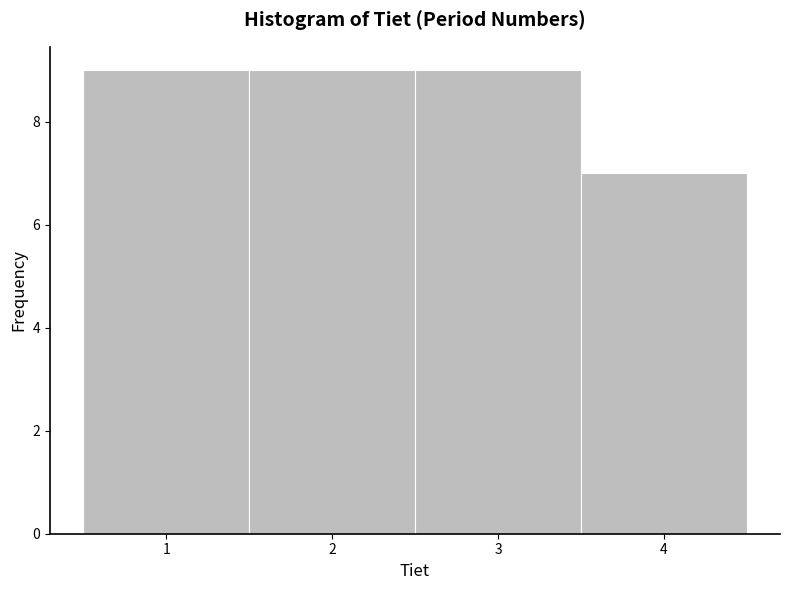

Reading left to right, list every bar in this chart as the range it spans on the x-axis followed by its height. The values are not printed on the chart, so give them approximately, as read against the axis.

0.5 to 1.5: 9
1.5 to 2.5: 9
2.5 to 3.5: 9
3.5 to 4.5: 7